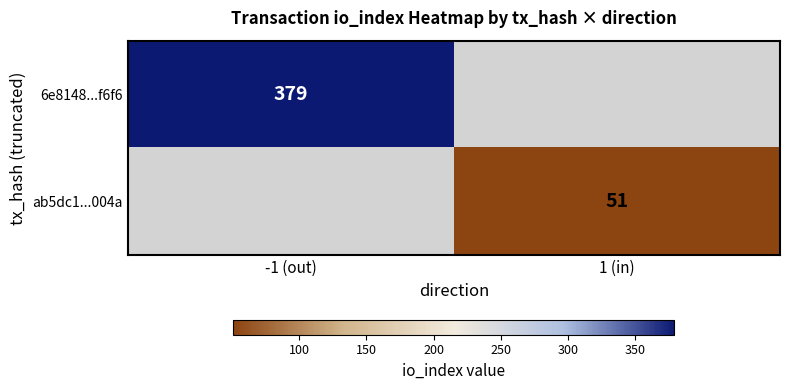

Is it true that ab5dc1...004a equals 18 at 1 (in)?

False